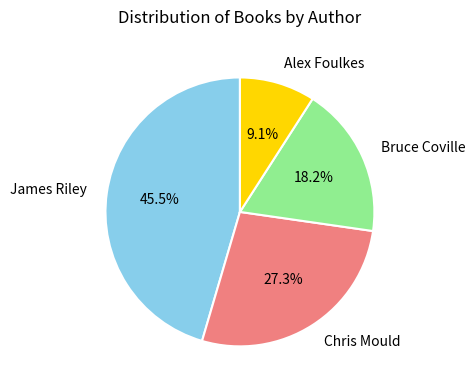

Rank the categories by value from highest to lowest.

James Riley, Chris Mould, Bruce Coville, Alex Foulkes